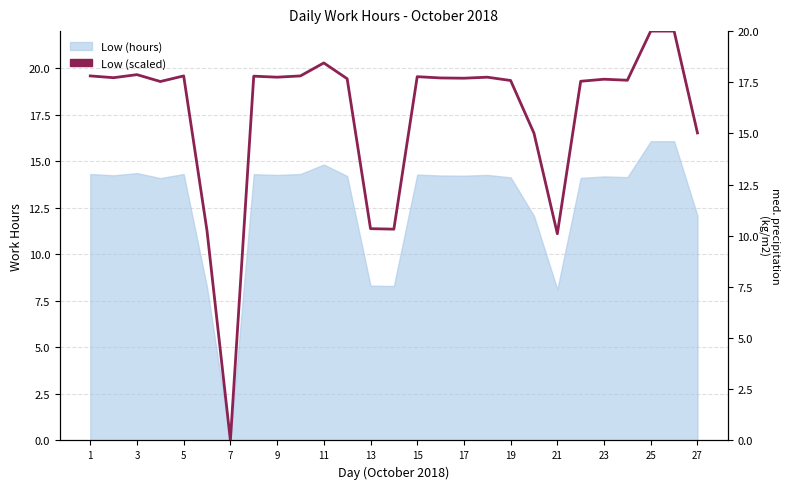

What is the value of the 11th point from the left?

18.4